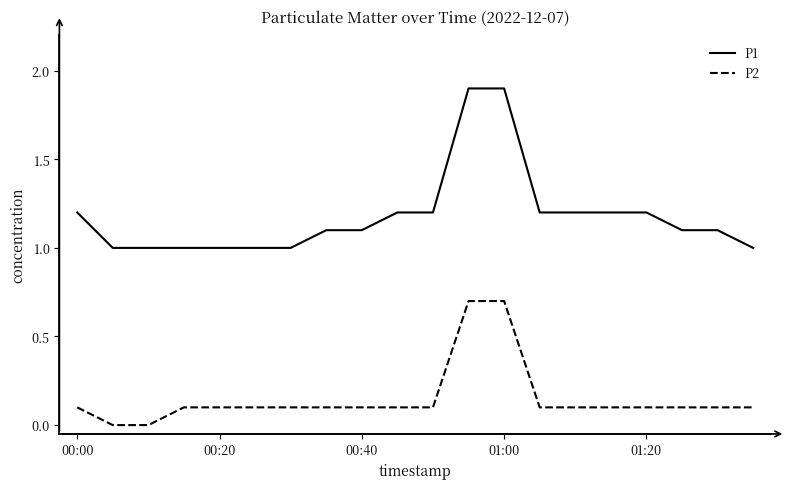

What is the highest value of the P2 series?

0.7